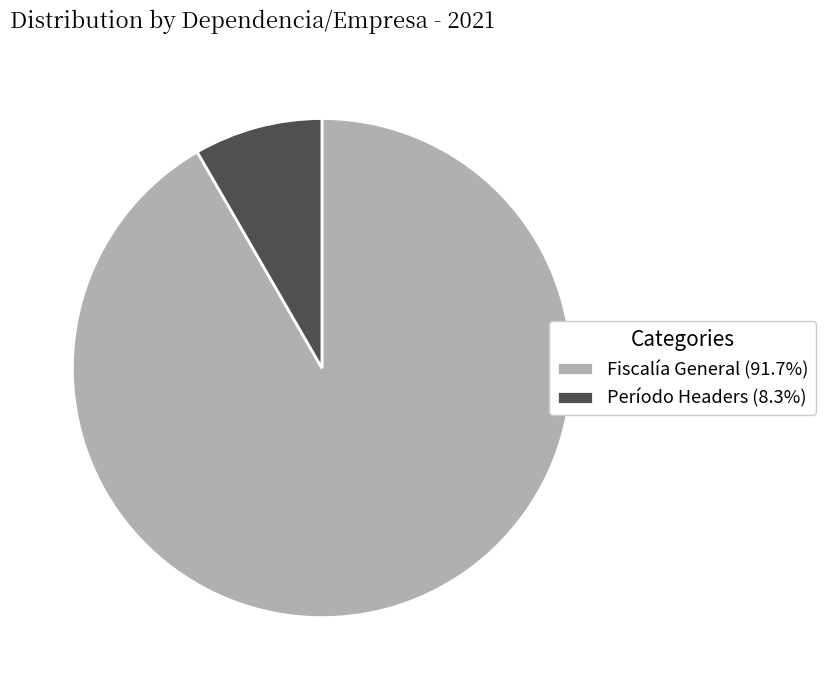

What is the ratio of the value at Fiscalía General (91.7%) to the value at Período Headers (8.3%)?

11.0